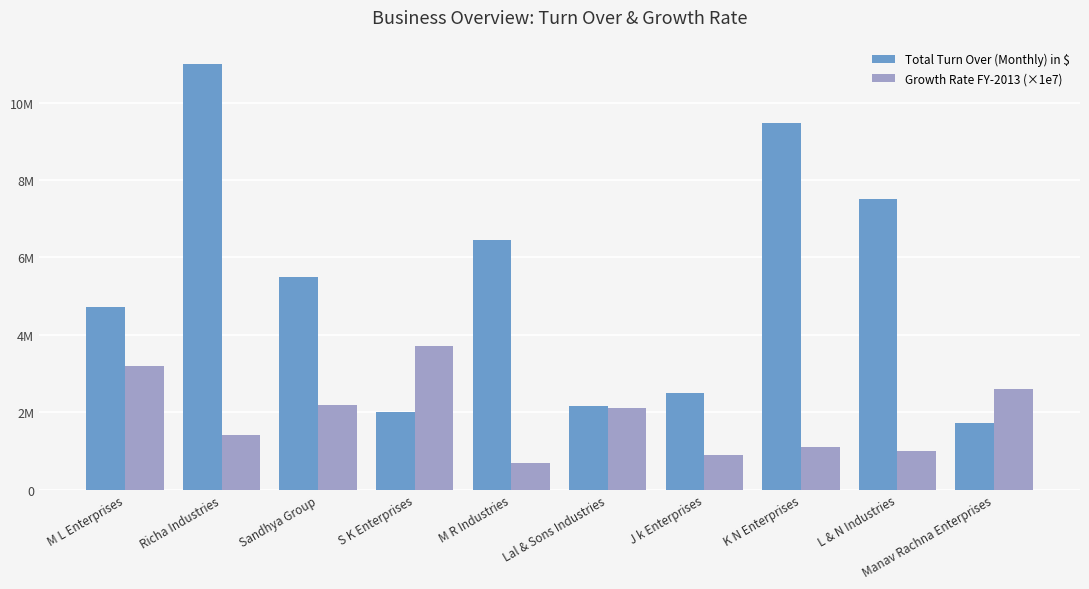

At how many categories does at least one series exceed 2776217?

7